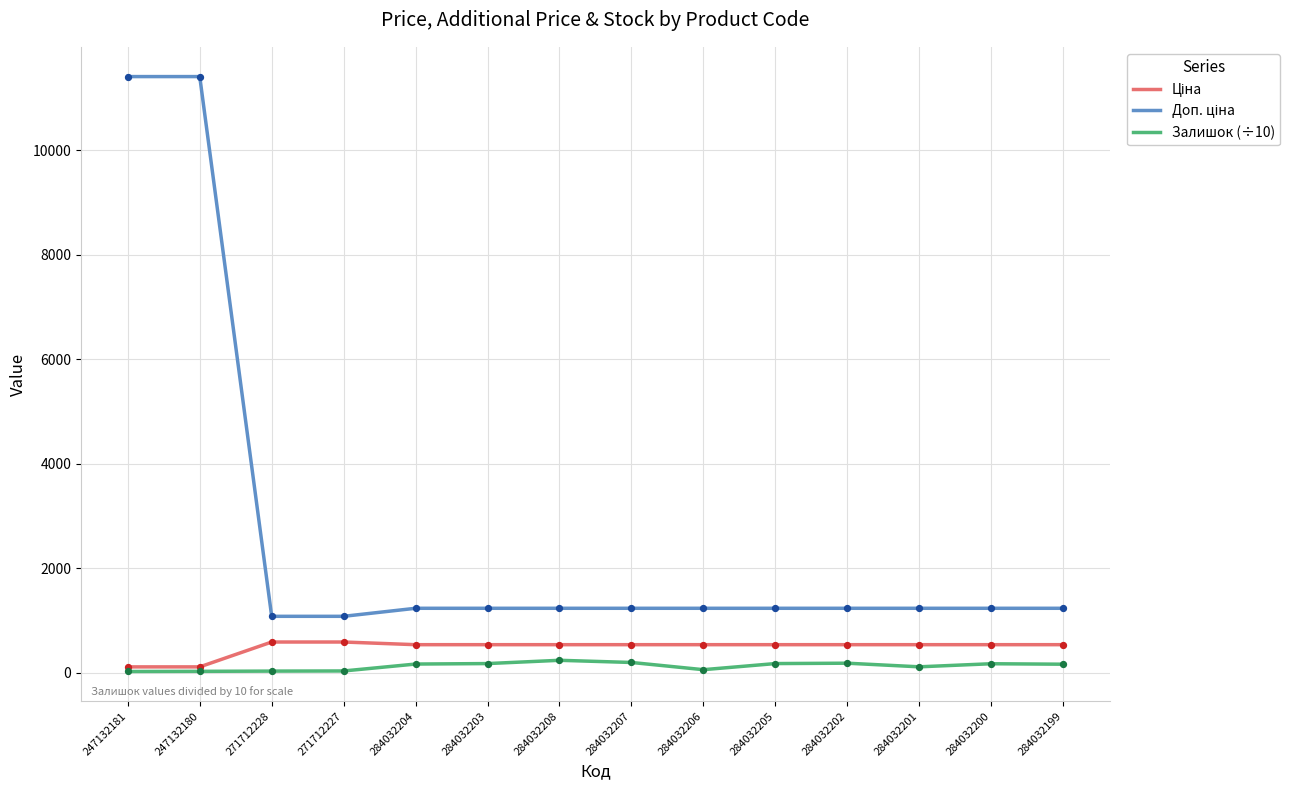

What is the total value across all series at 284032204?

1942.6